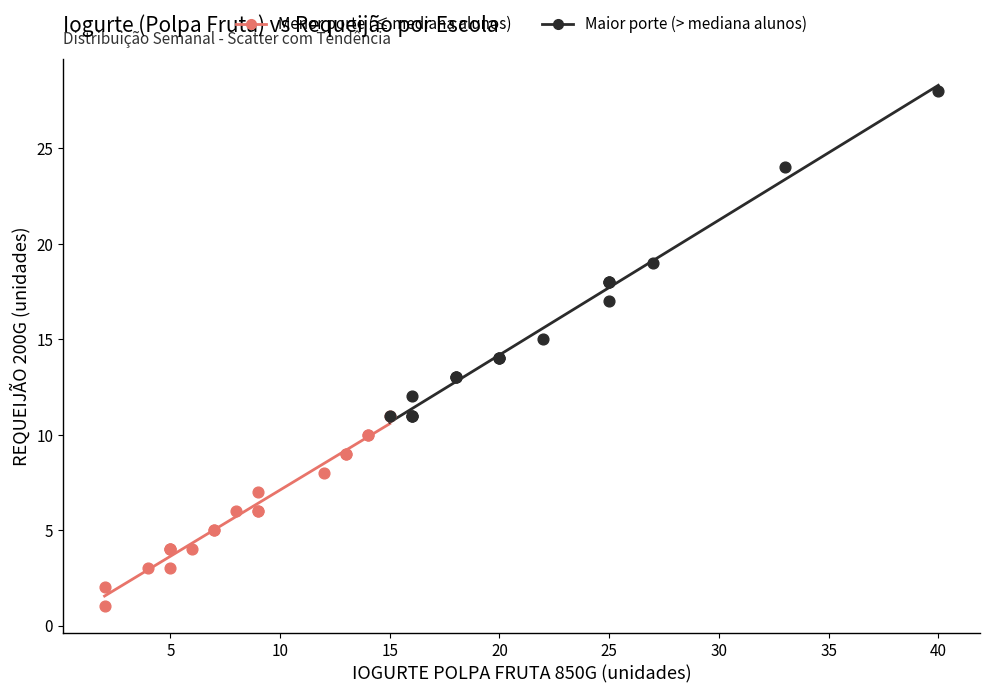

Which series contains the lowest Y value?

Menor porte (≤ mediana alunos)